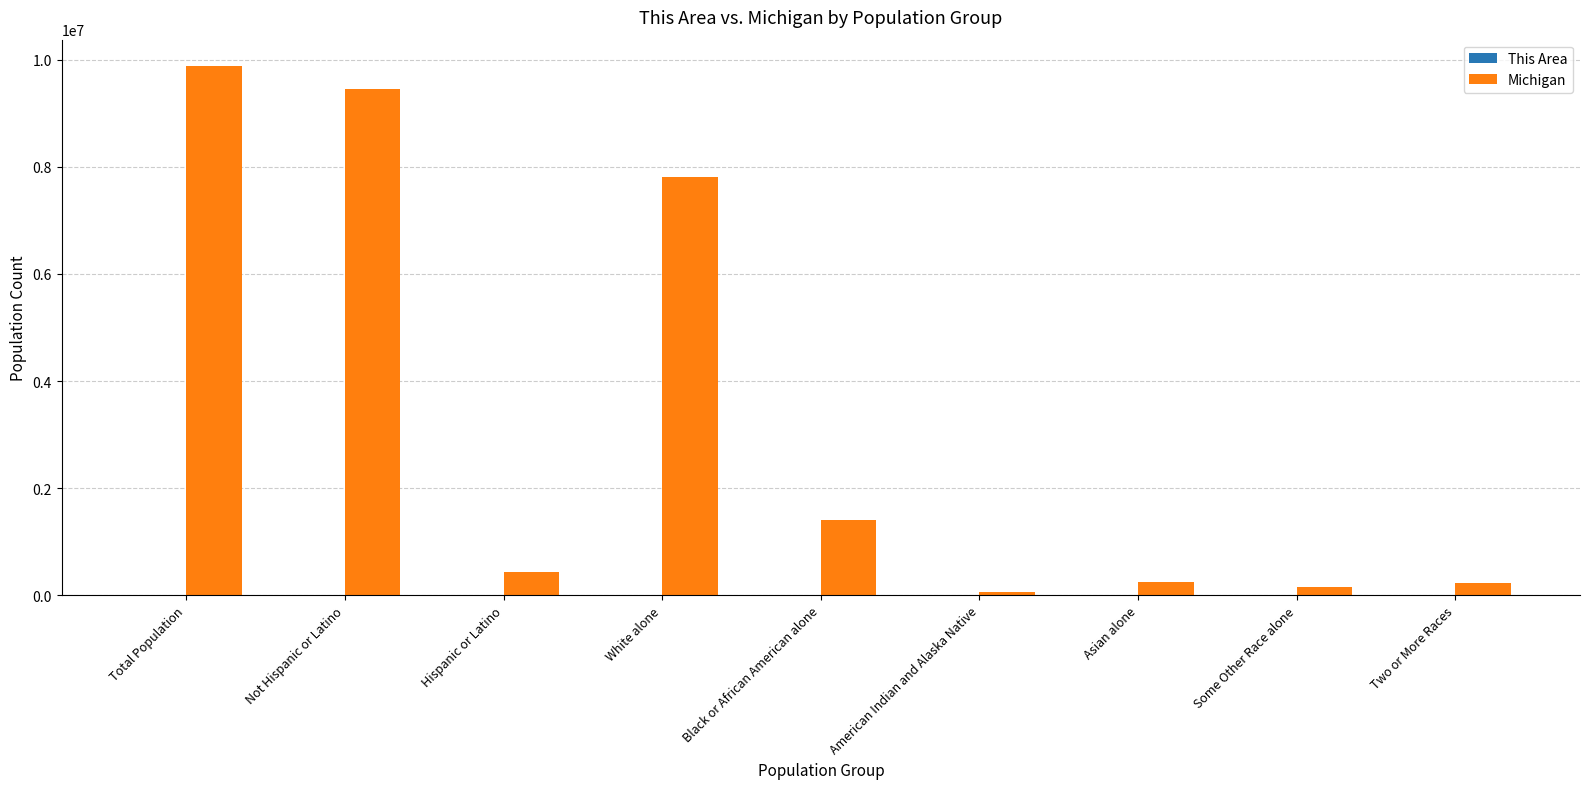

The value of Michigan at Not Hispanic or Latino is 9447282. True or false?

True